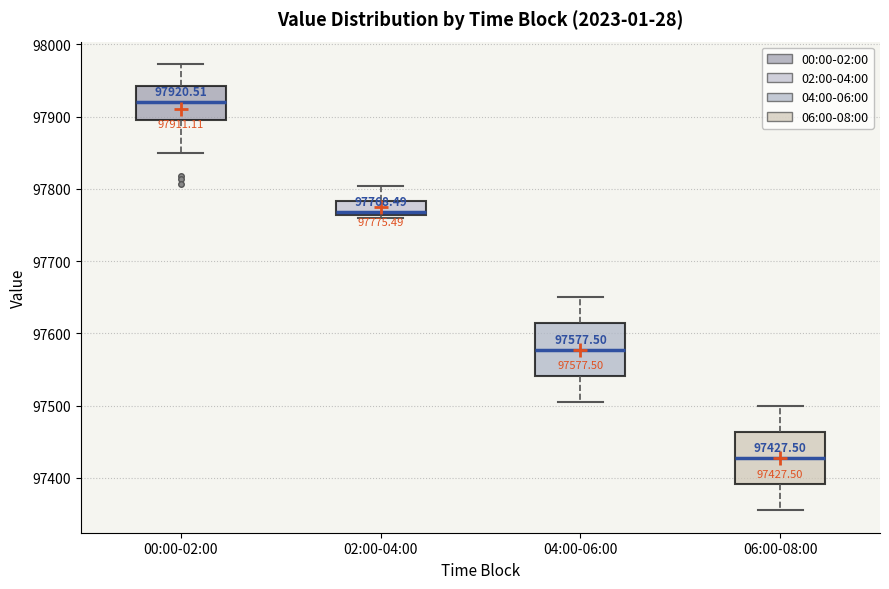

Which box has the lowest median line?

06:00-08:00